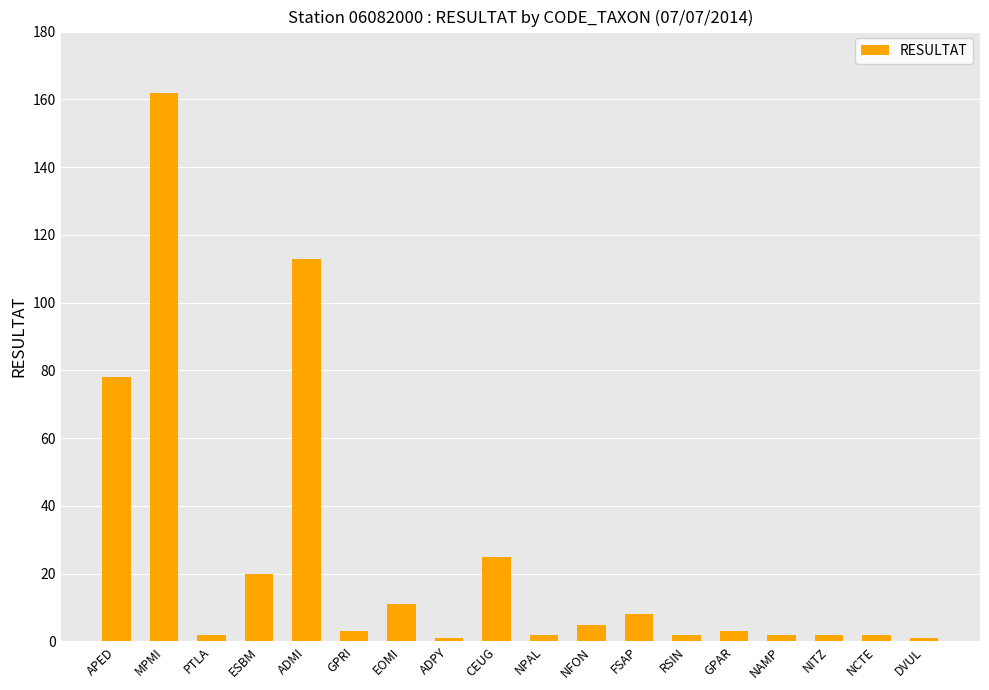

Is it true that the value at MPMI is 45?

False